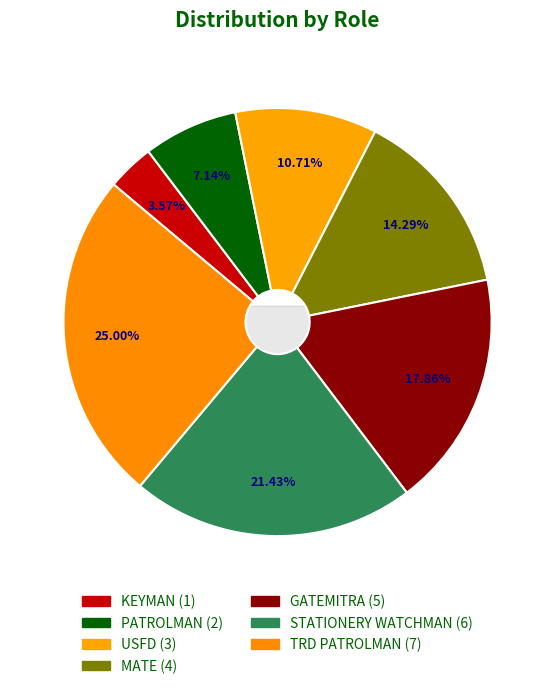

How much of the chart is everything except TRD PATROLMAN?

75.0%